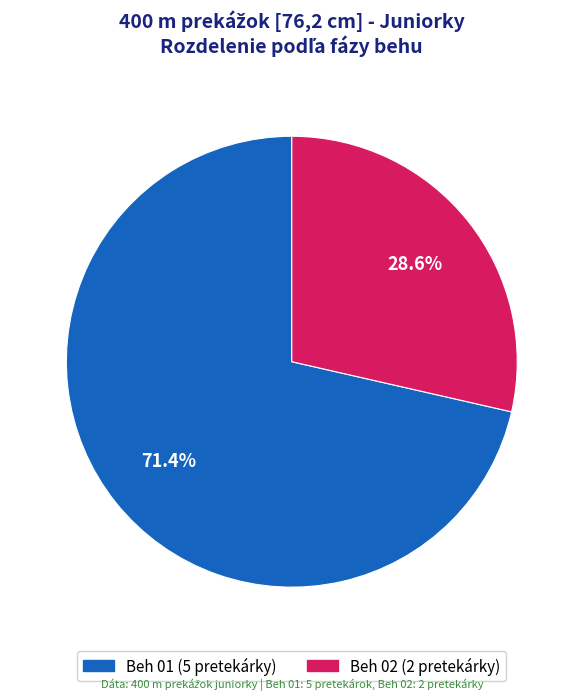

Is there a majority slice in this chart?

Yes